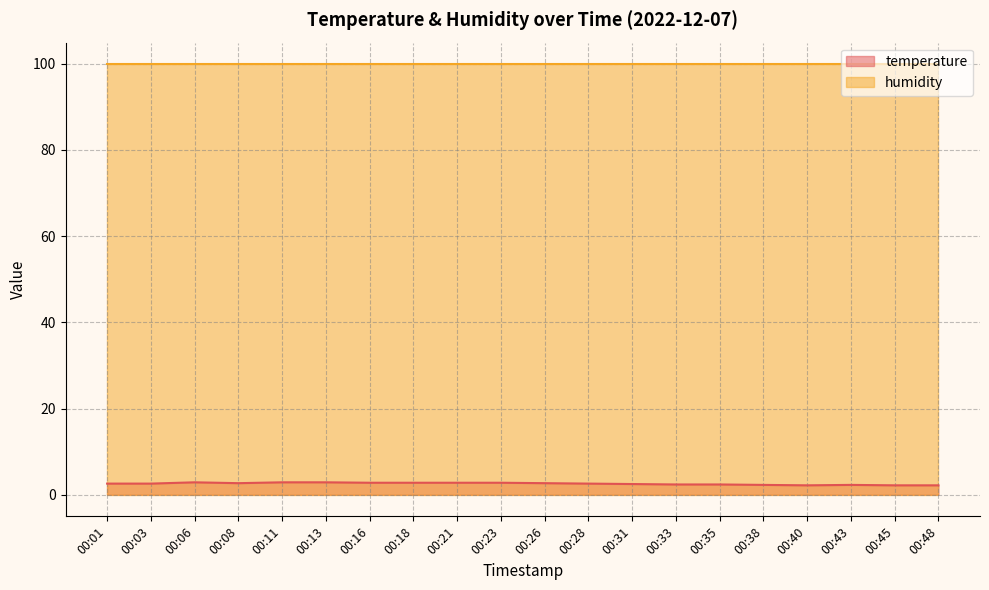

Where is the first local maximum?

00:06